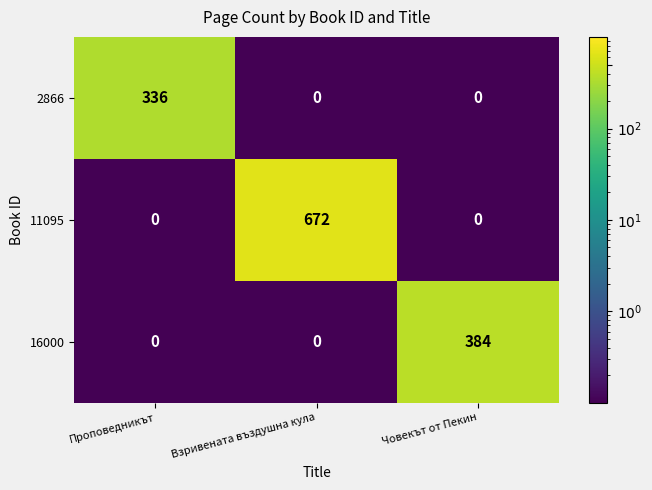

Rank the series by their maximum value, from highest to lowest.

11095, 16000, 2866